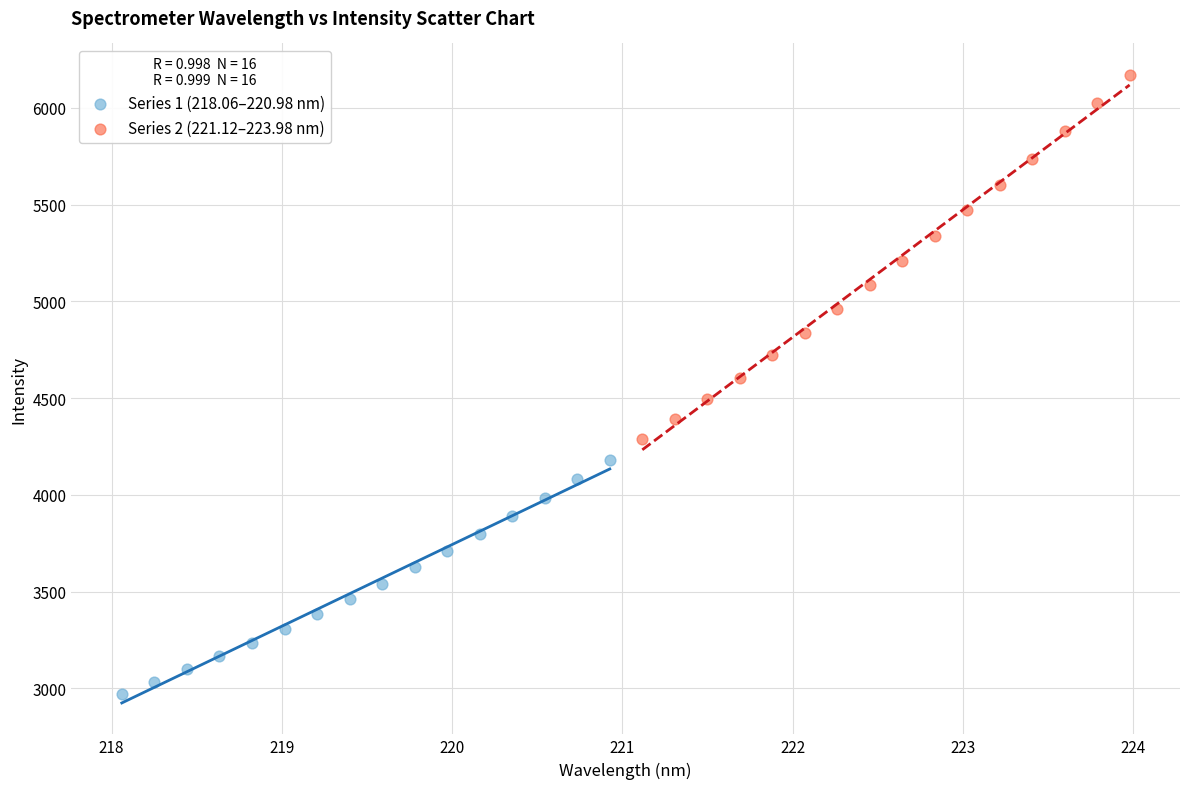

What are all the series names shown in the legend?

Series 1 (218.06–220.98 nm), Series 2 (221.12–223.98 nm)